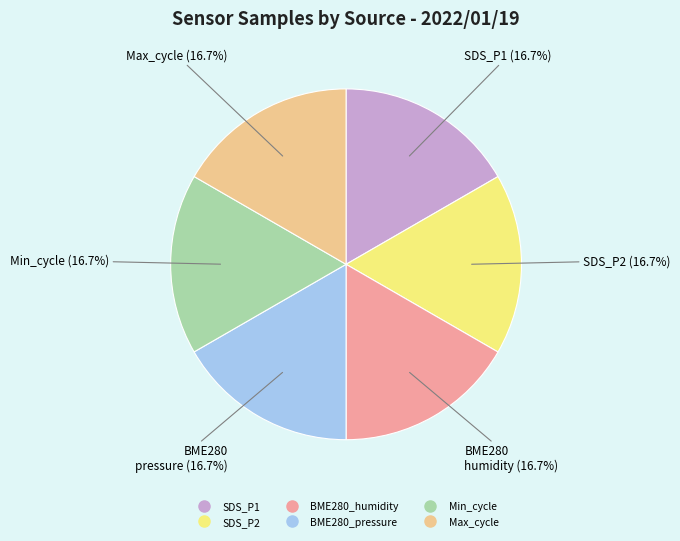

What portion of the pie excludes BME280_humidity?

83.3%